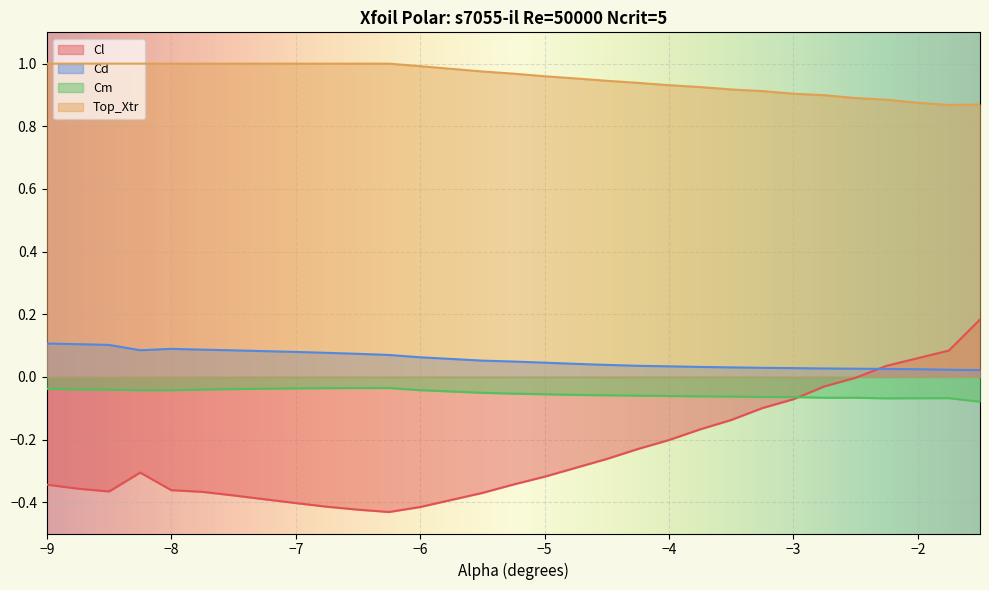

Which has a higher value, -1.5 or -8.25?

-1.5